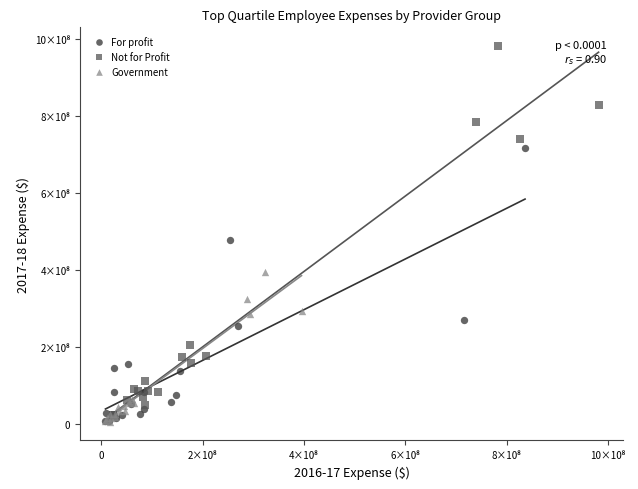

Which series reaches the maximum Y coordinate?

Not for Profit